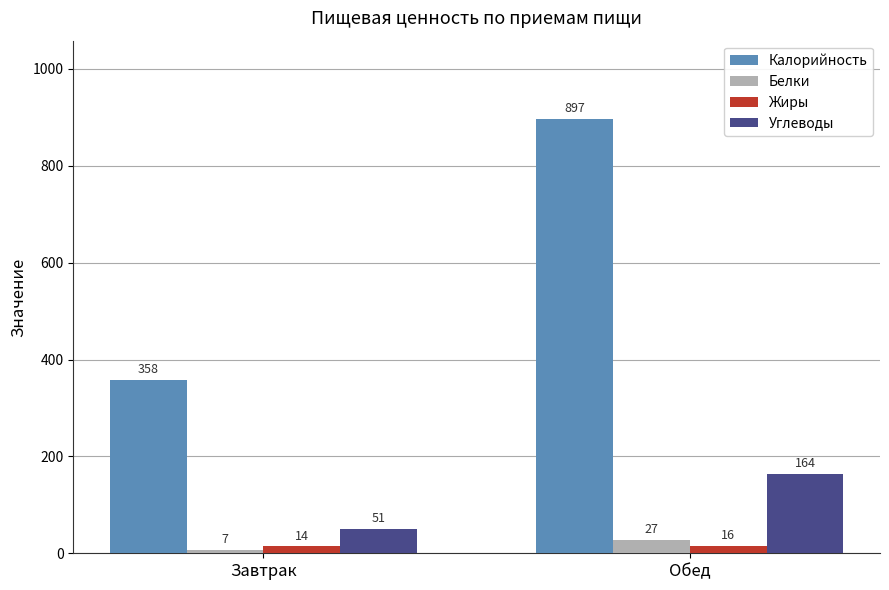

The value of Жиры at Обед is 16. True or false?

True